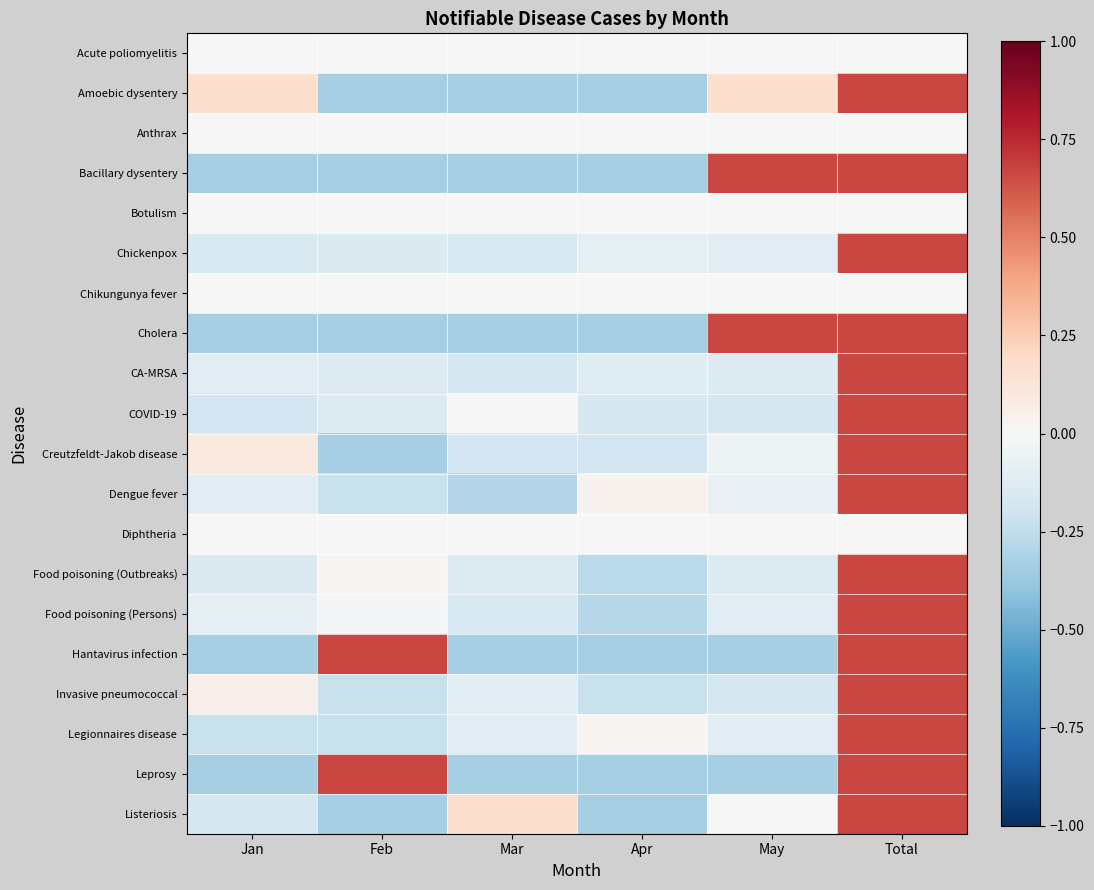

At how many categories does at least one series exceed 0?

6